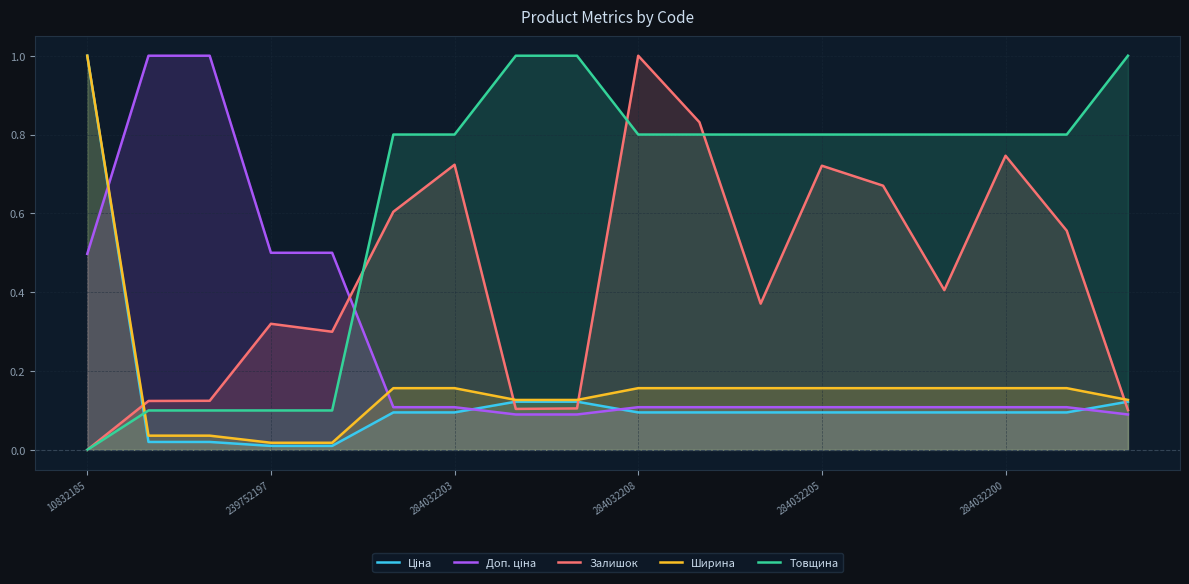

True or false: Ширина and Ціна cross at least once.

False